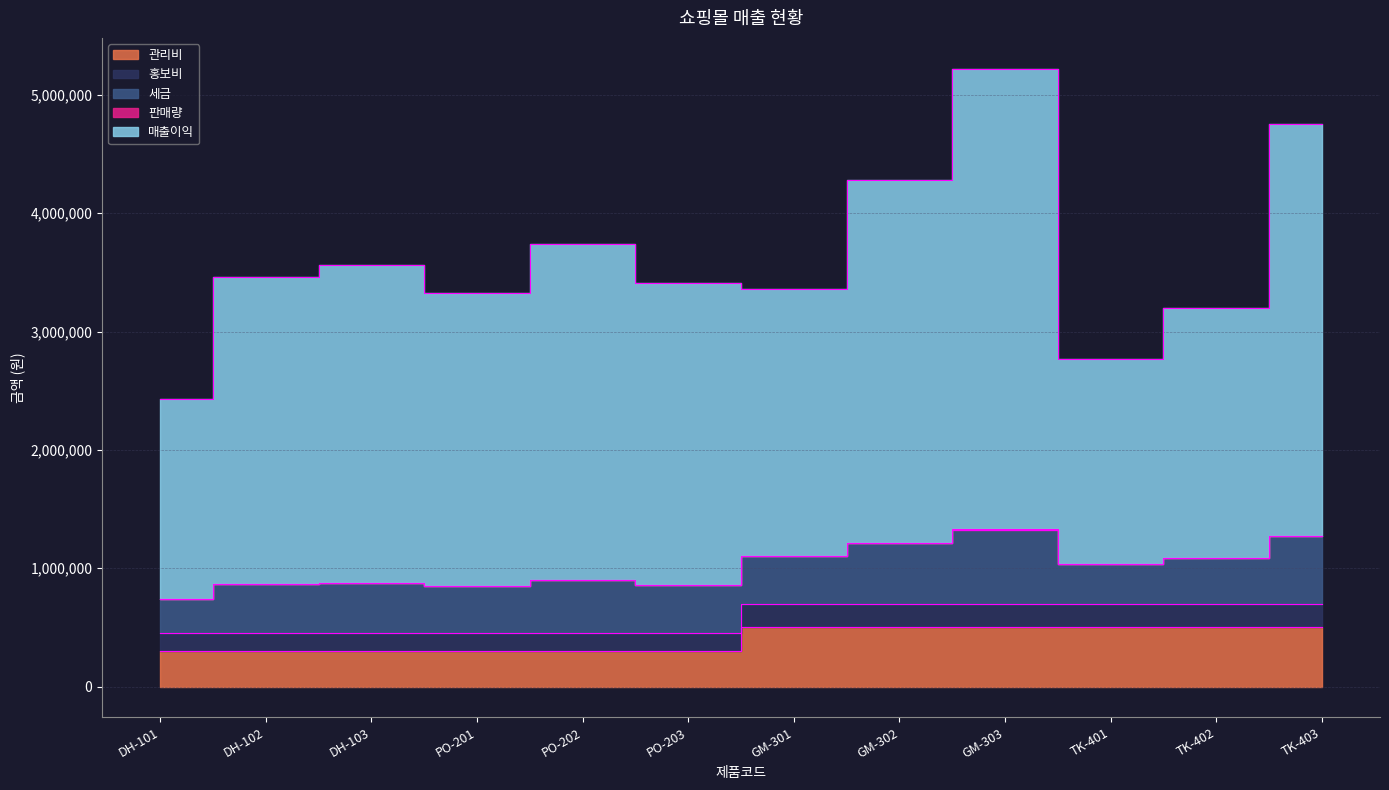

True or false: 세금 has more than 0 interior local peaks.

True